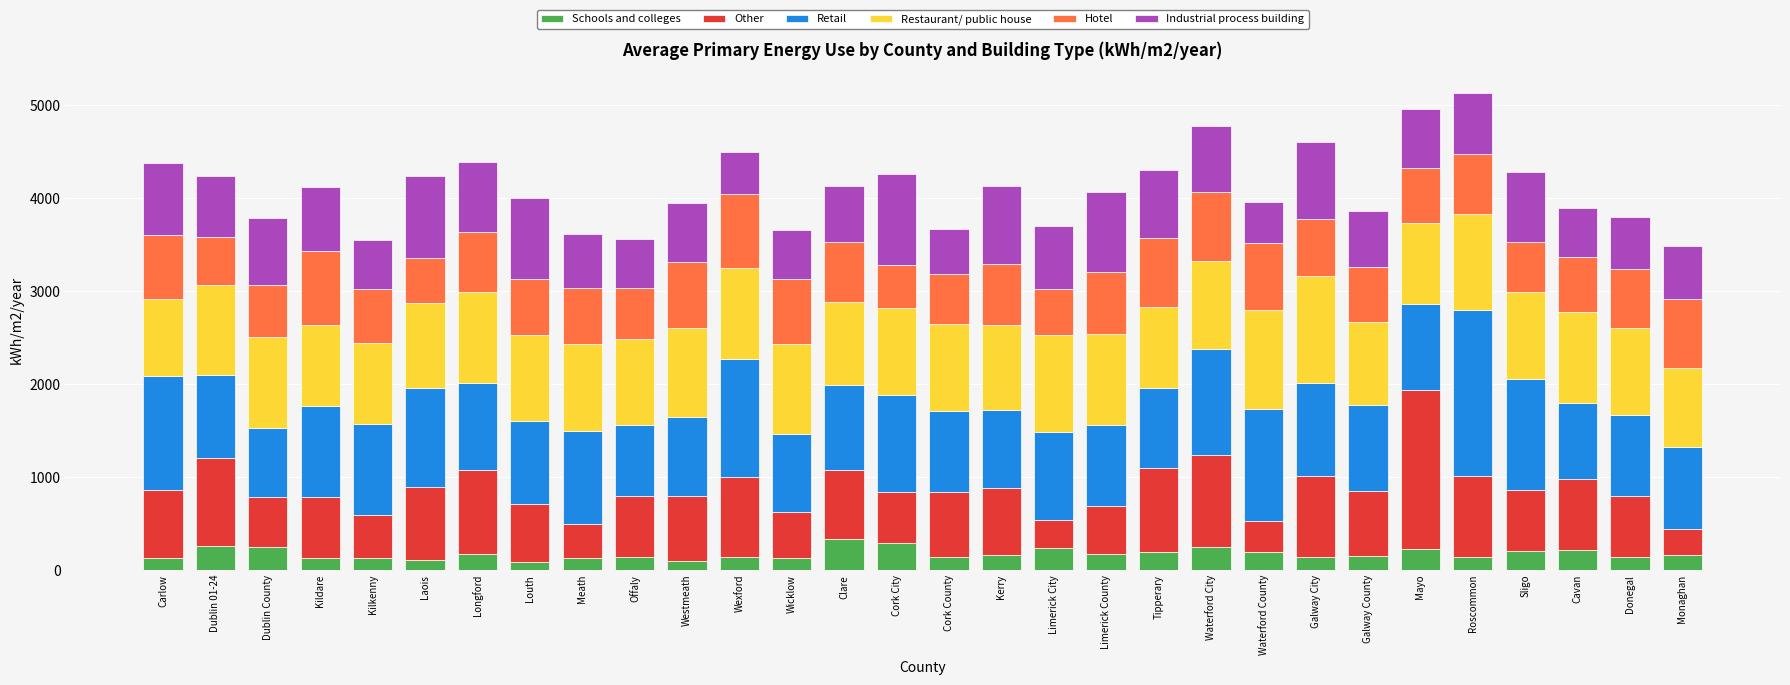

What is the sum of all Schools and colleges values?

5271